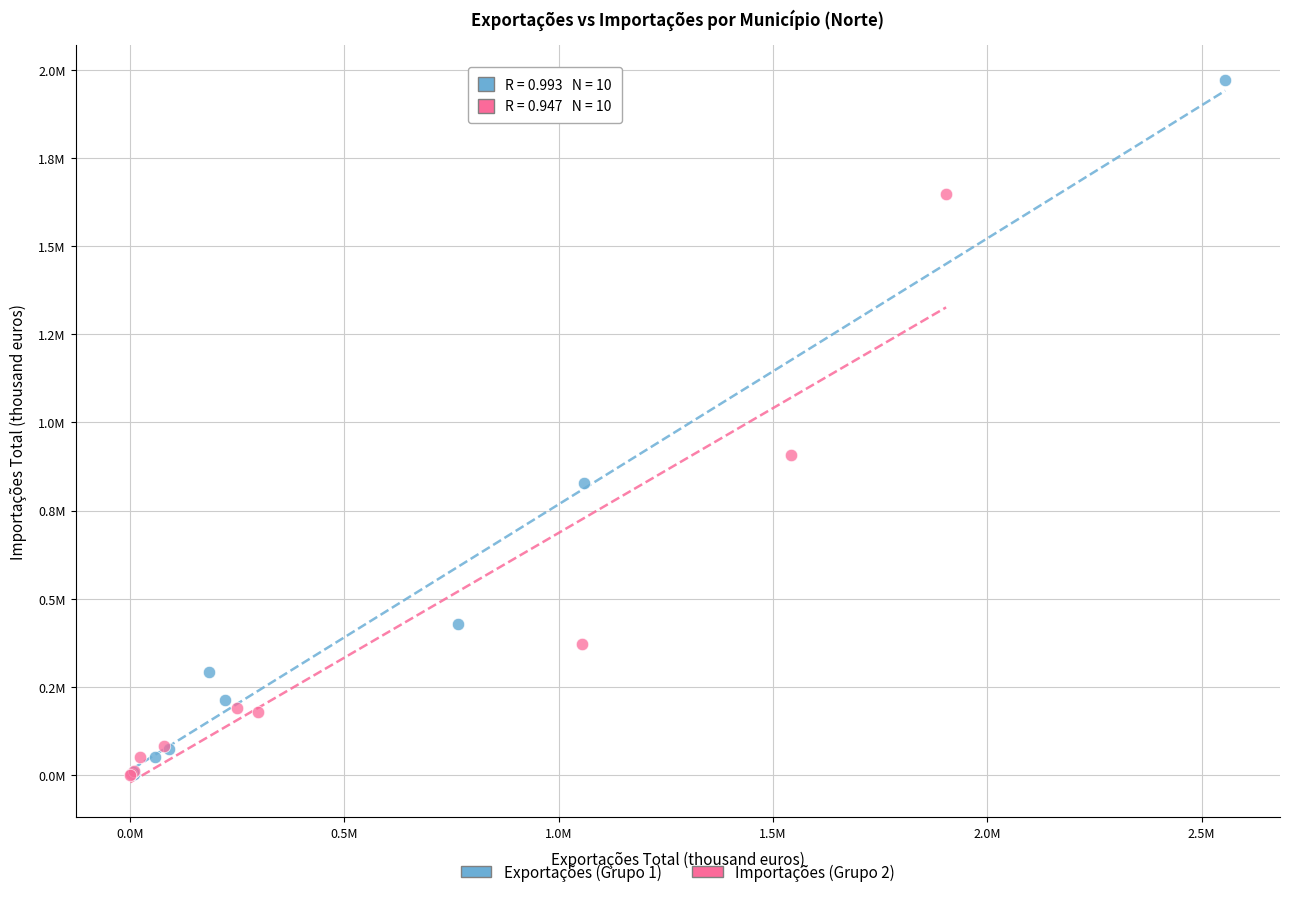

What are all the series names shown in the legend?

Exportações (Grupo 1), Importações (Grupo 2)